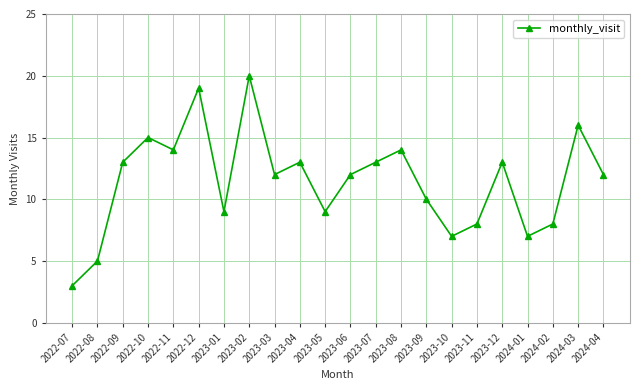

True or false: the data shows 16 at 2024-03.

True